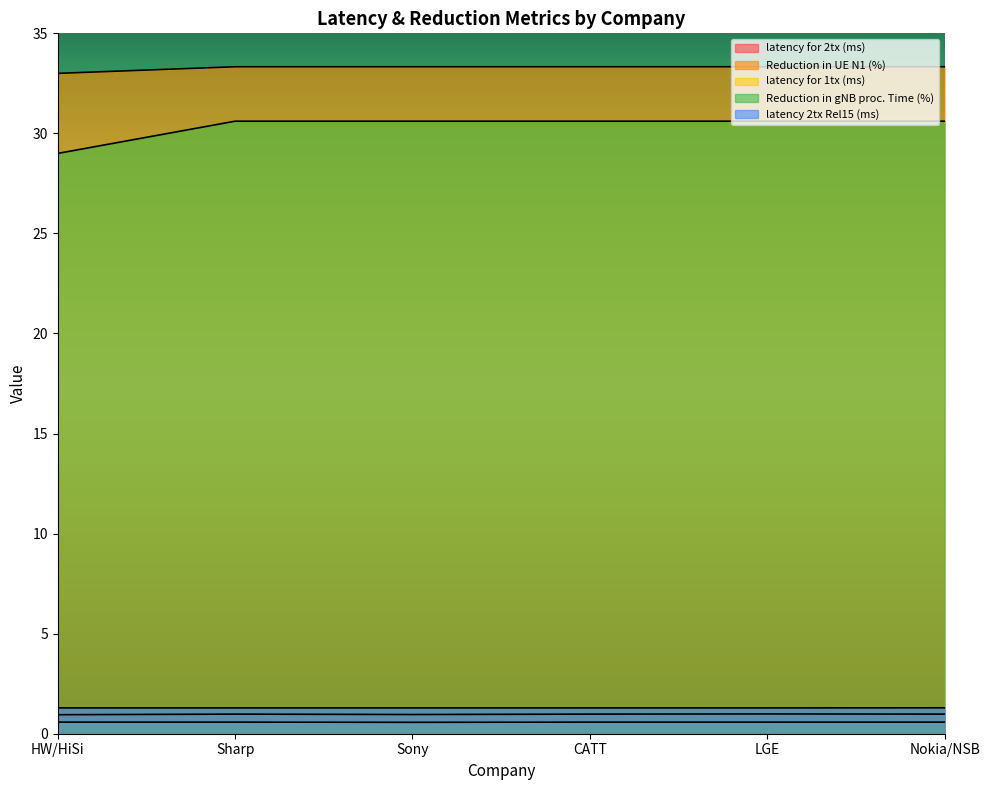

At which label is latency for 1tx (ms) closest to 0?

Sony